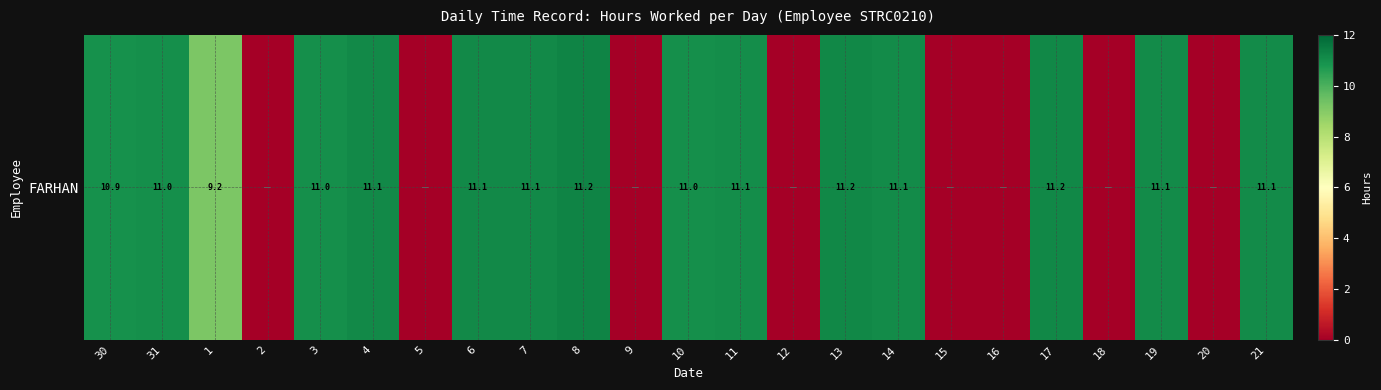

Where does the data first go above 11?

4